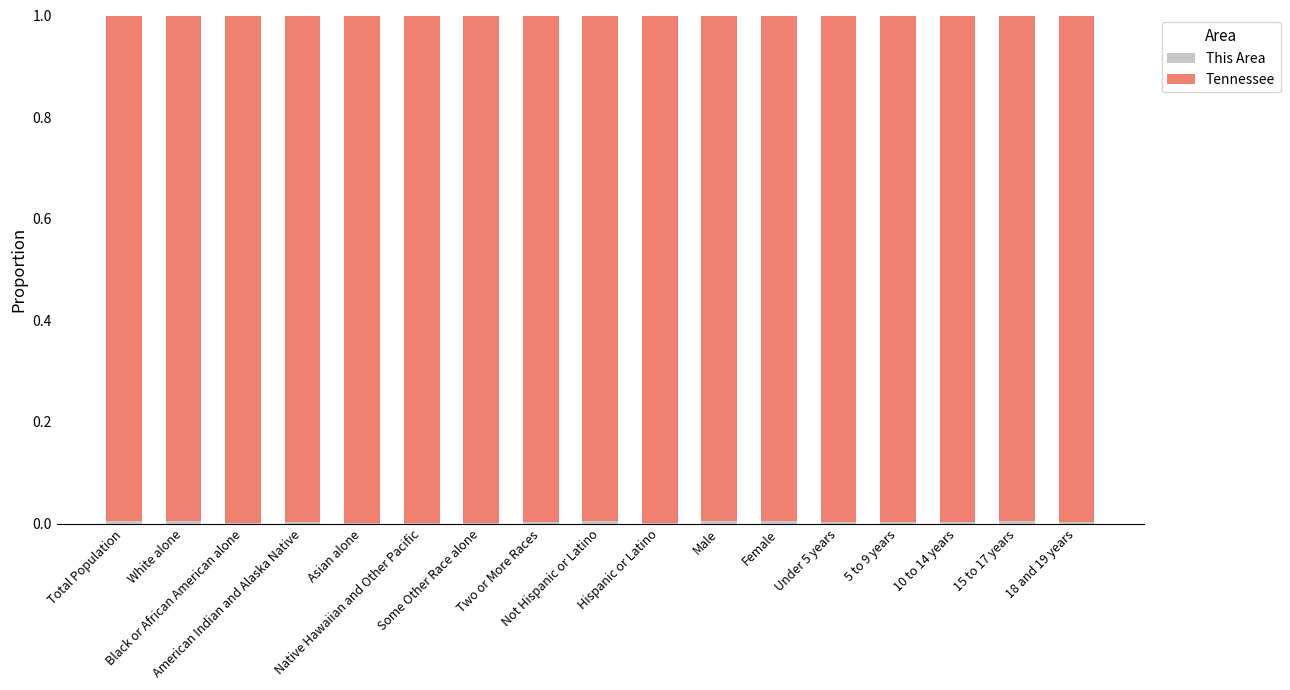

How many data points does each series have?

17